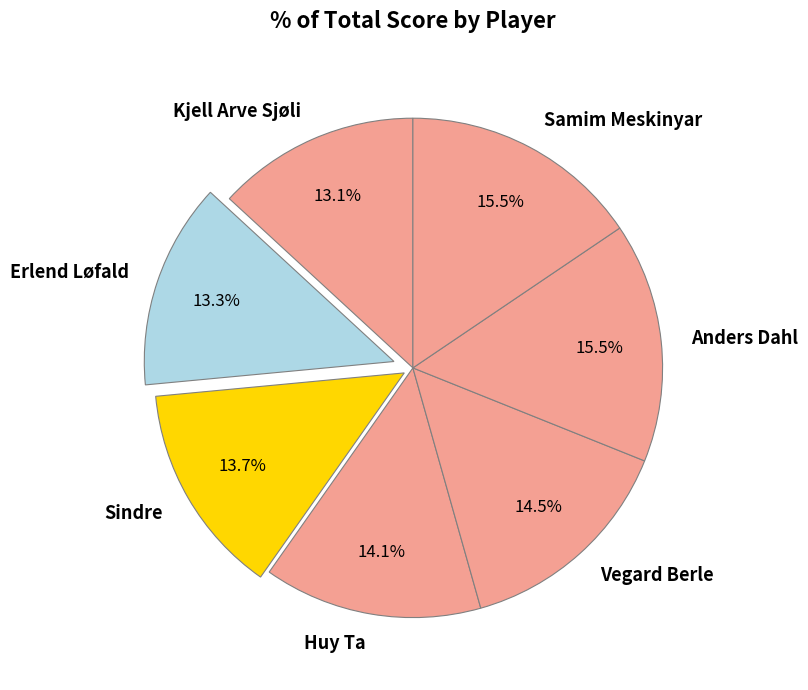

Count the number of slices in the pie.

7